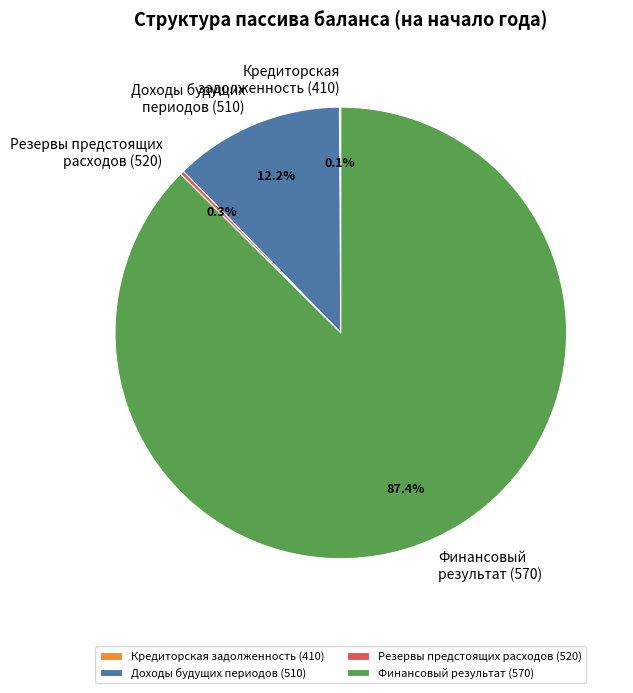

Which category has the biggest portion of the pie?

Финансовый результат (570)